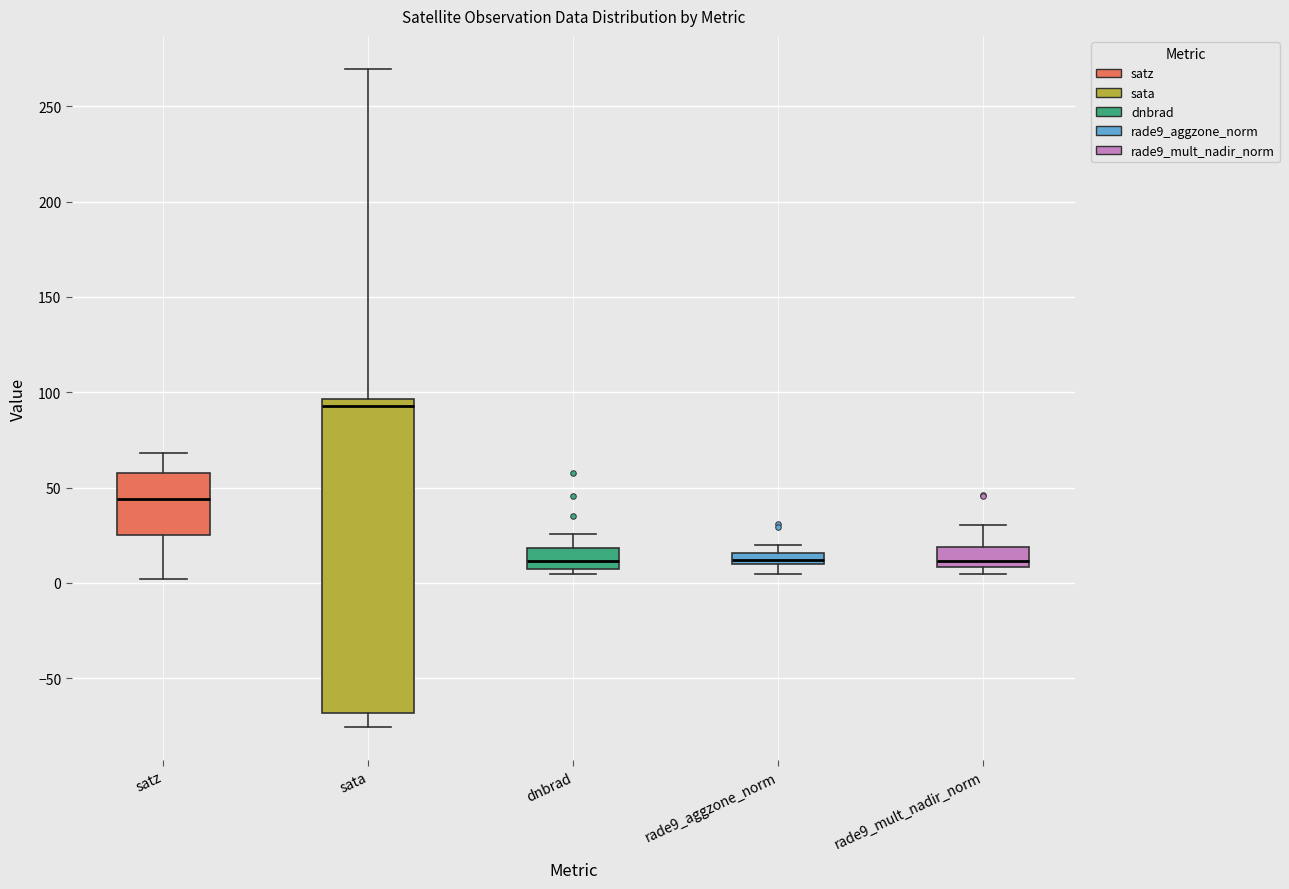

Which box is the tallest, from its lower edge to its upper edge?

sata